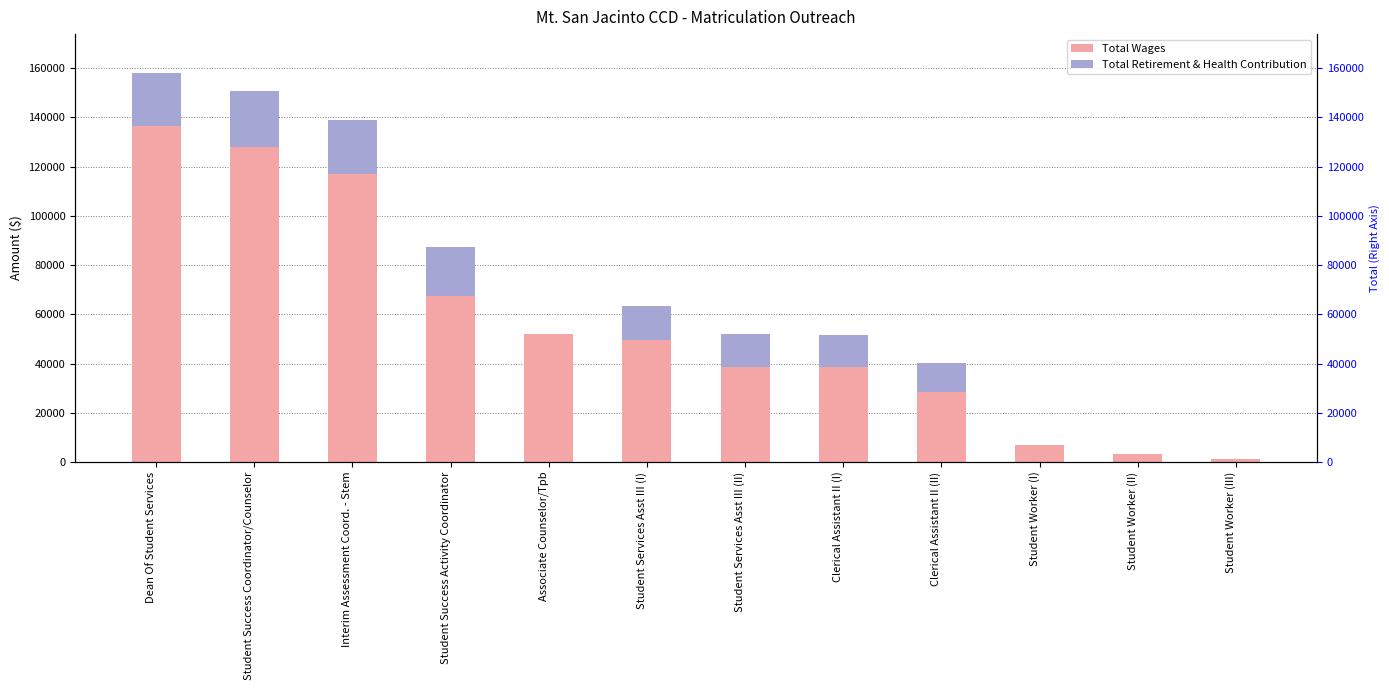

How many bars are there in each group?

2